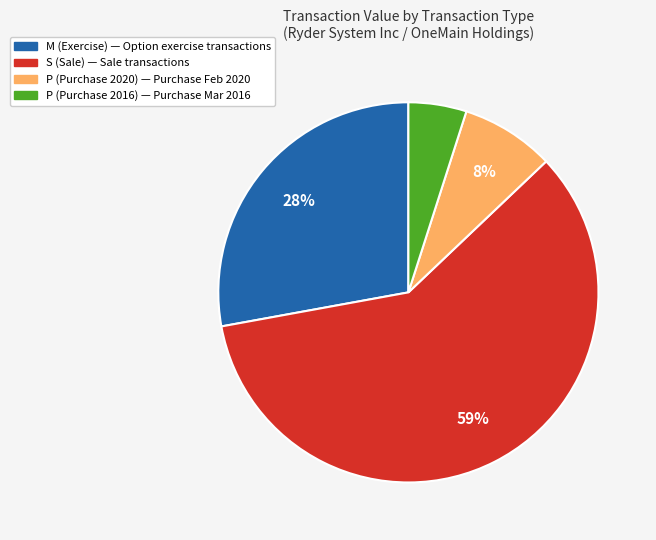

Is there a majority slice in this chart?

Yes